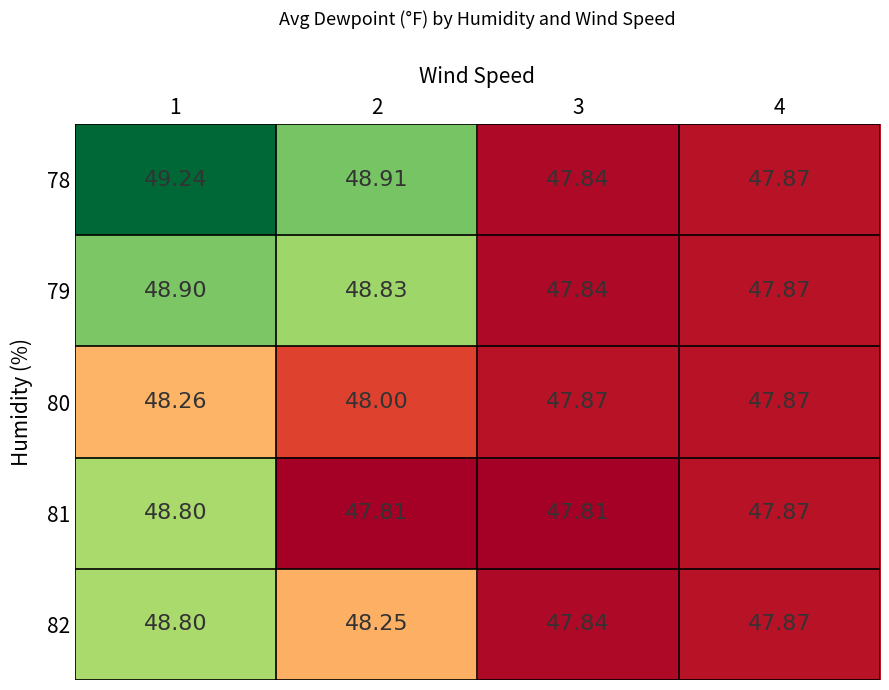

Is the value of 79 at 4 greater than the value of 81 at 3?

Yes